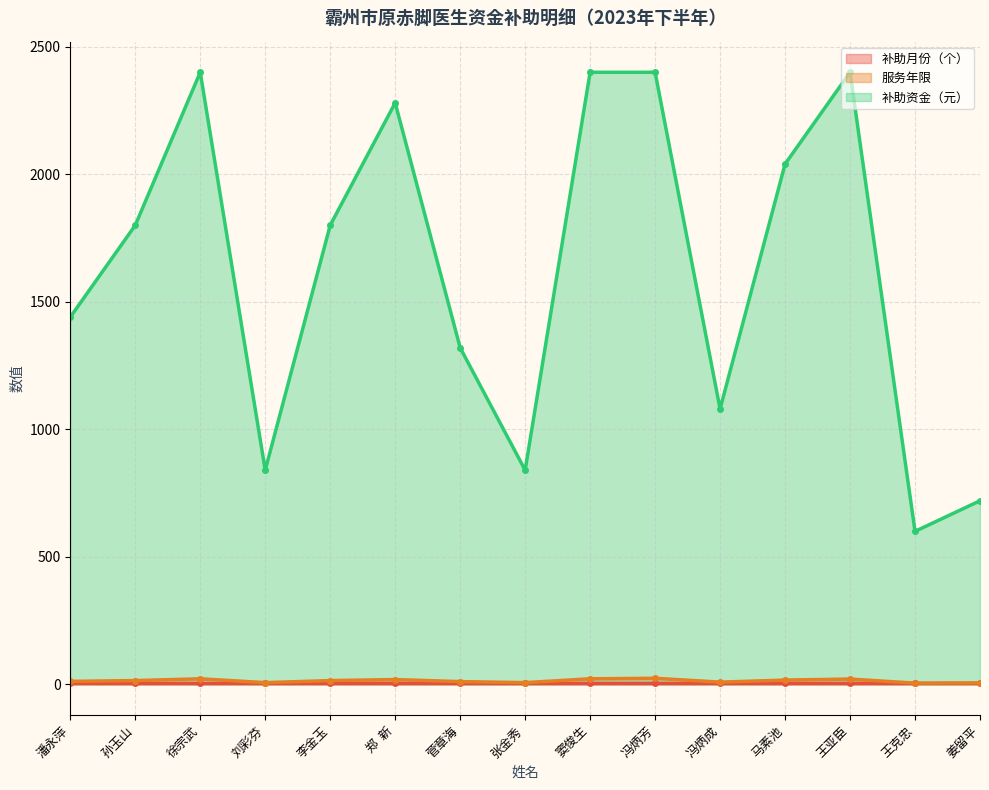

True or false: 补助资金（元） has more than 1 points higher than both neighbors.

True